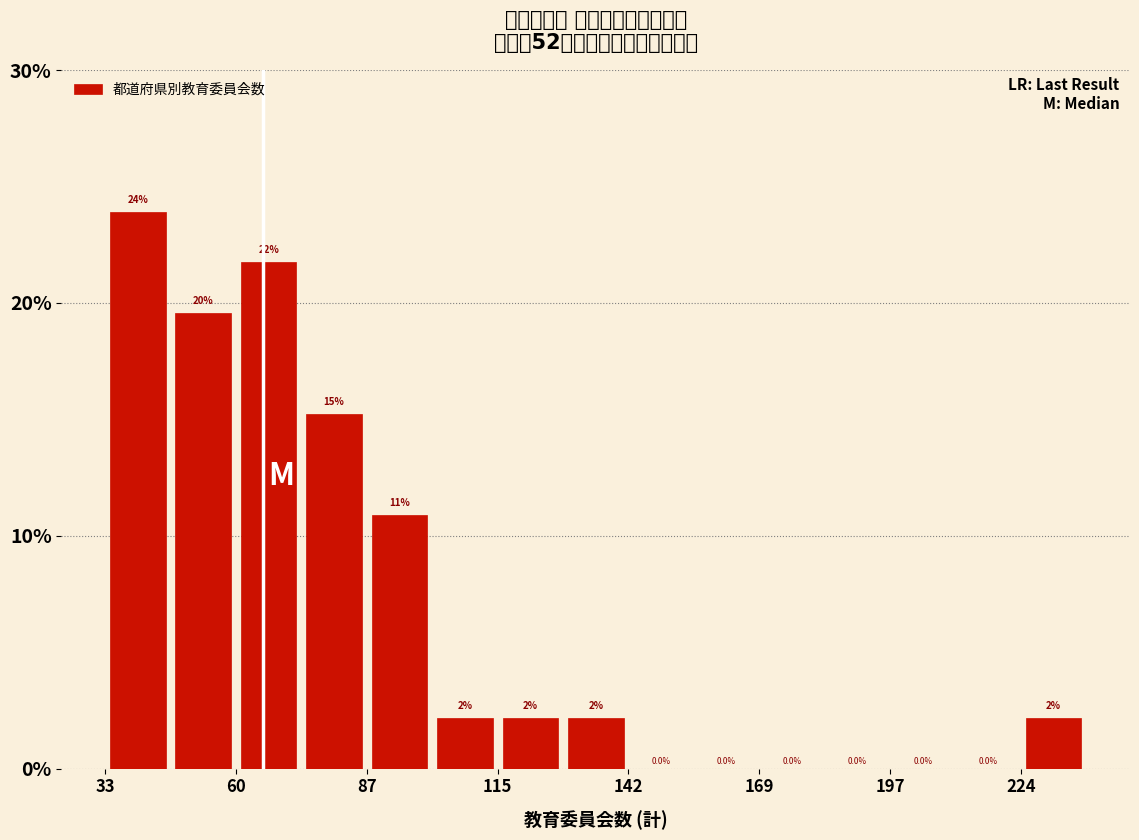

Around what value on the x-axis is the tallest bar? Give the approximate position of its centre, as read against the axis.

40